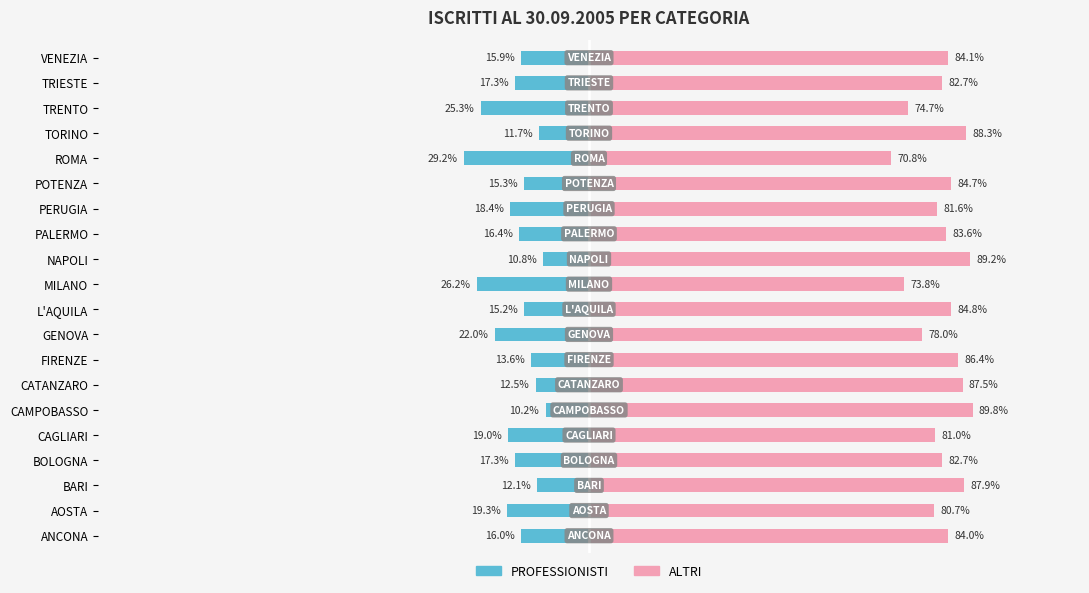

Reading right to left, transcribe all the data shown in this chart.

PROFESSIONISTI: -15.9	-17.3	-25.3	-11.7	-29.2	-15.3	-18.4	-16.4	-10.8	-26.2	-15.2	-22.0	-13.6	-12.5	-10.2	-19.0	-17.3	-12.1	-19.3	-16.0
ALTRI: 84.1	82.7	74.7	88.3	70.8	84.7	81.6	83.6	89.2	73.8	84.8	78.0	86.4	87.5	89.8	81.0	82.7	87.9	80.7	84.0